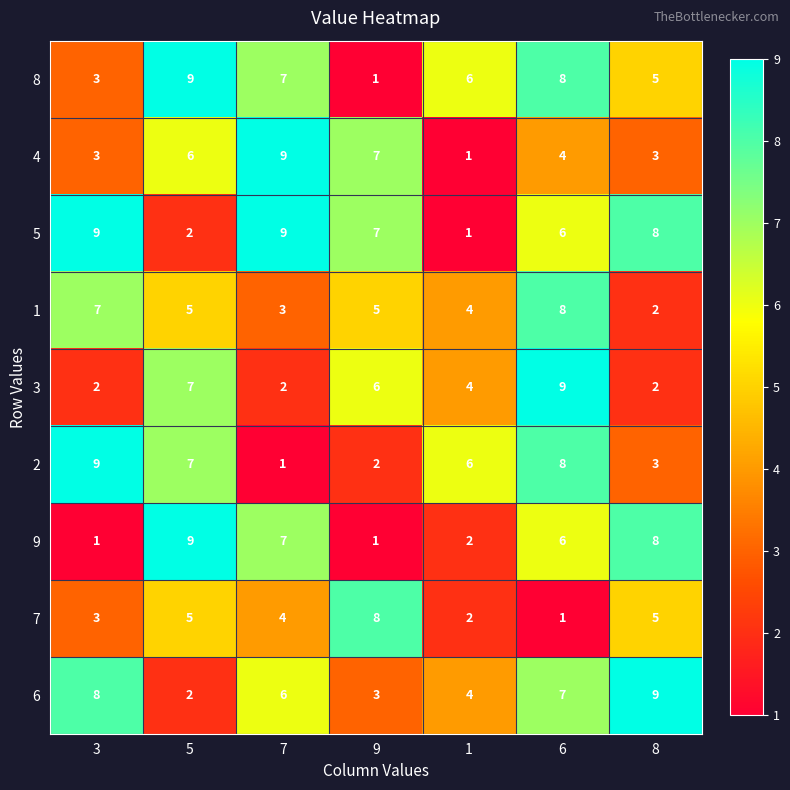

Count the number of data series in this chart.

9